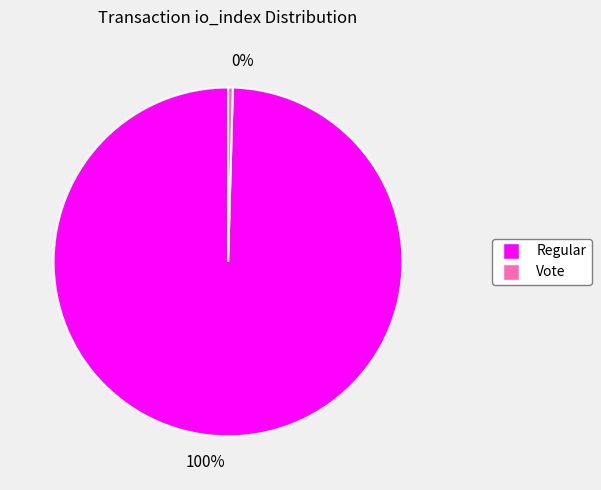

Is it true that Vote is 7% of the pie?

False